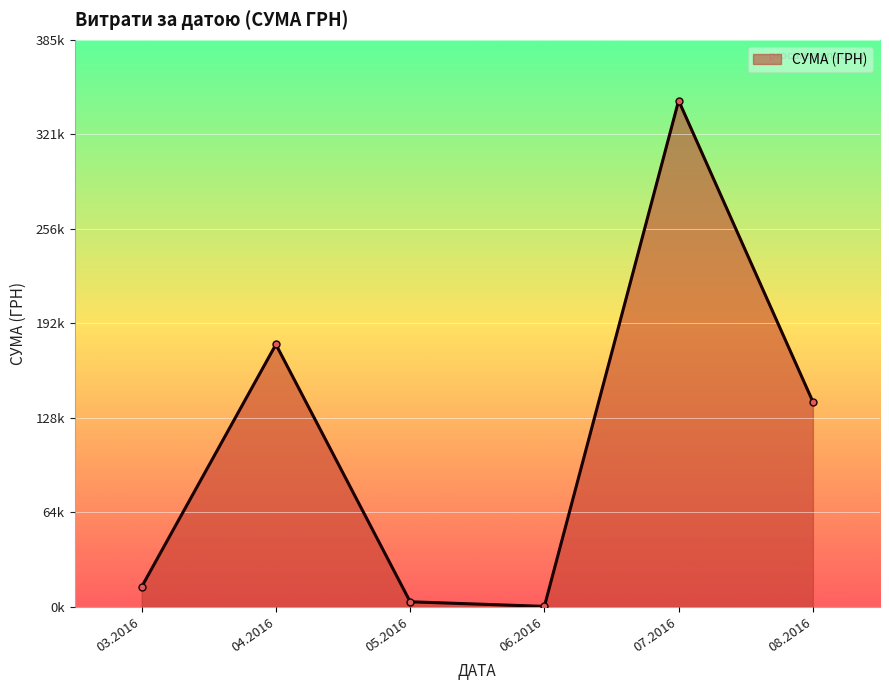

Rank the categories by value from lowest to highest.

06.2016, 05.2016, 03.2016, 08.2016, 04.2016, 07.2016